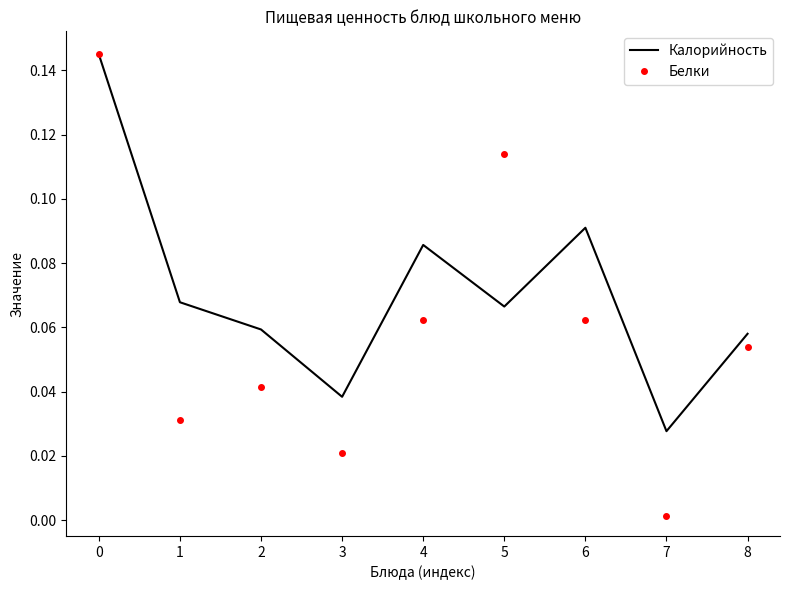

Which series has the largest total across all categories?

Калорийность